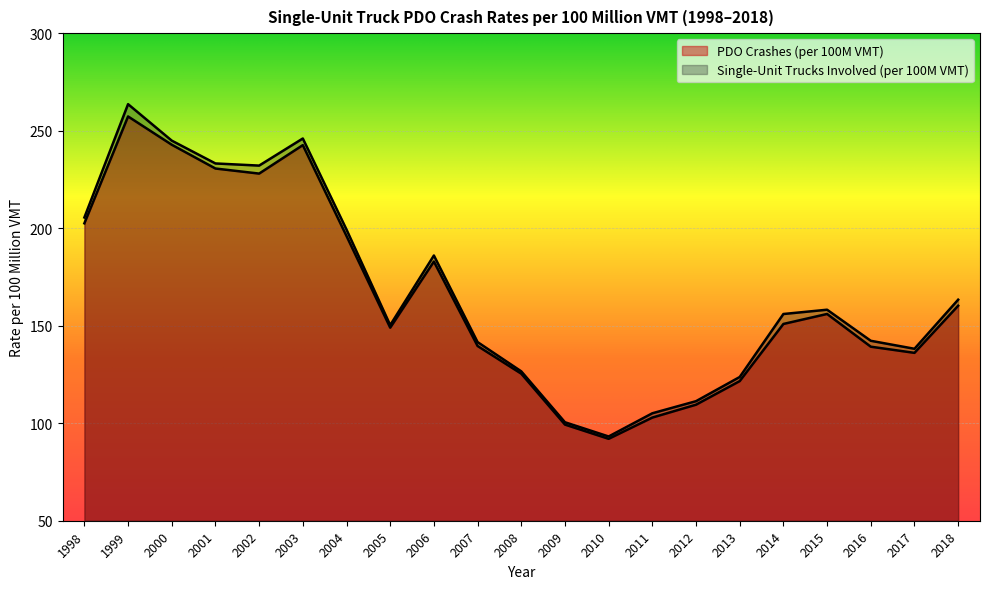

What is the total value across all series at 2017?

274.2